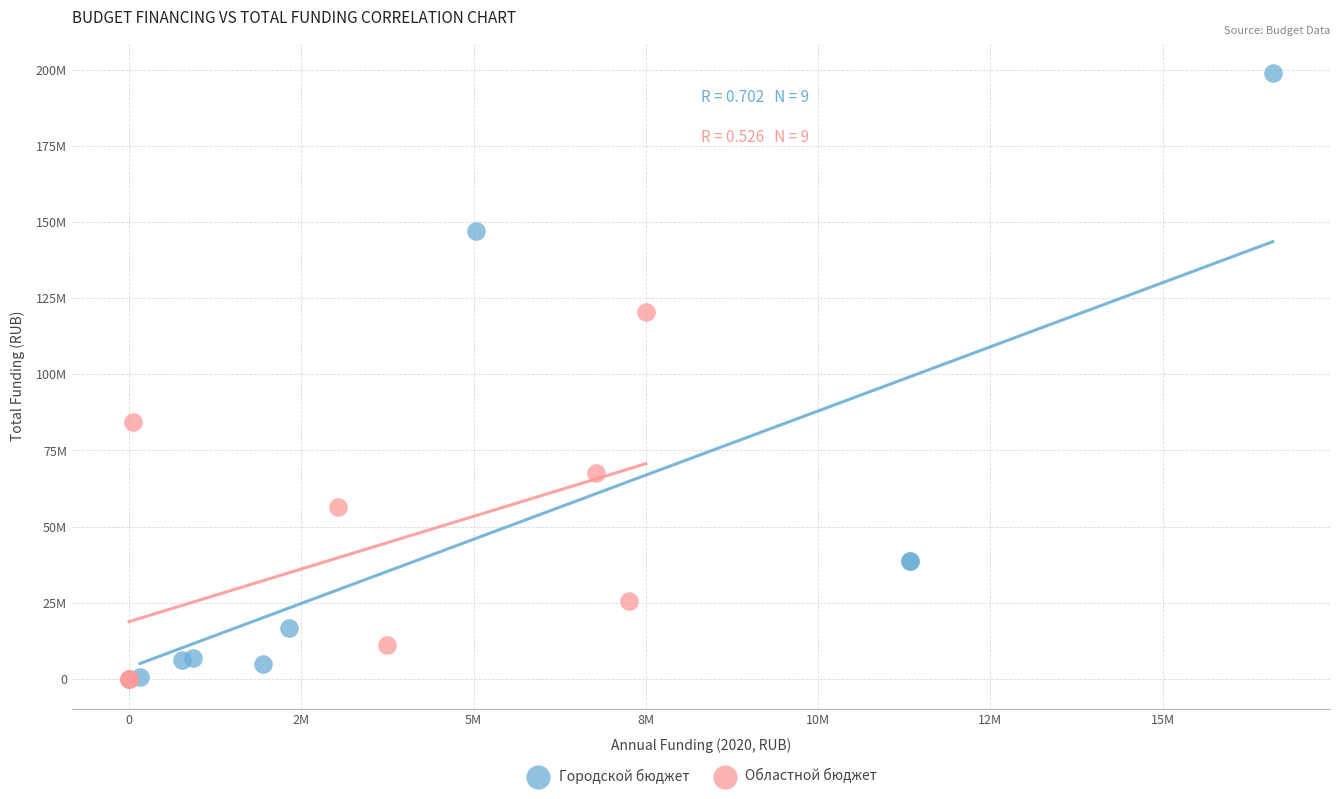

Which series contains the highest Y value?

Городской бюджет